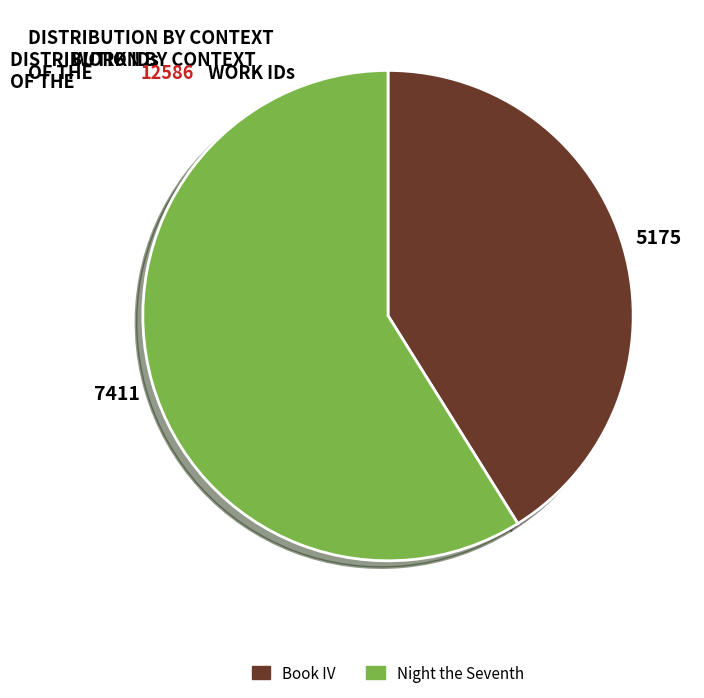

Between Night the Seventh and Book IV, which is larger?

Night the Seventh